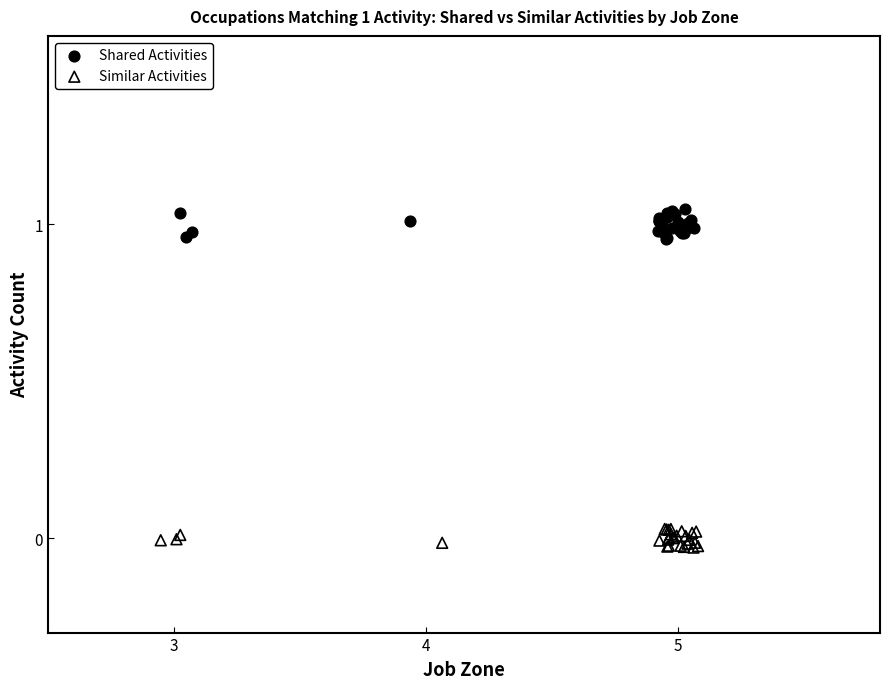

What are all the series names shown in the legend?

Shared Activities, Similar Activities